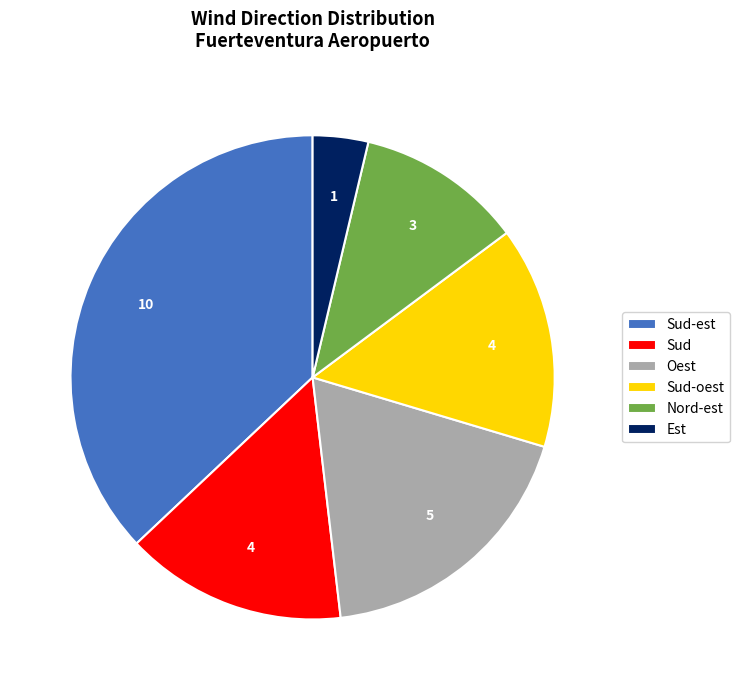

Between Sud-oest and Sud-est, which is larger?

Sud-est